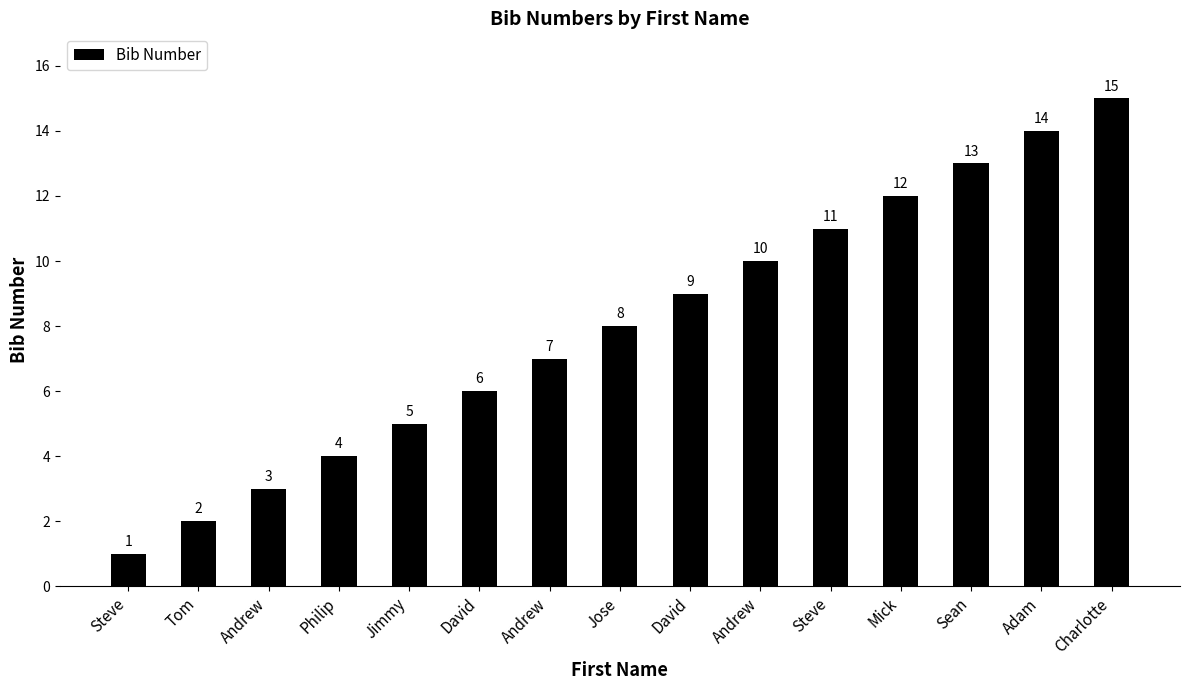

Are the bars horizontal?

No